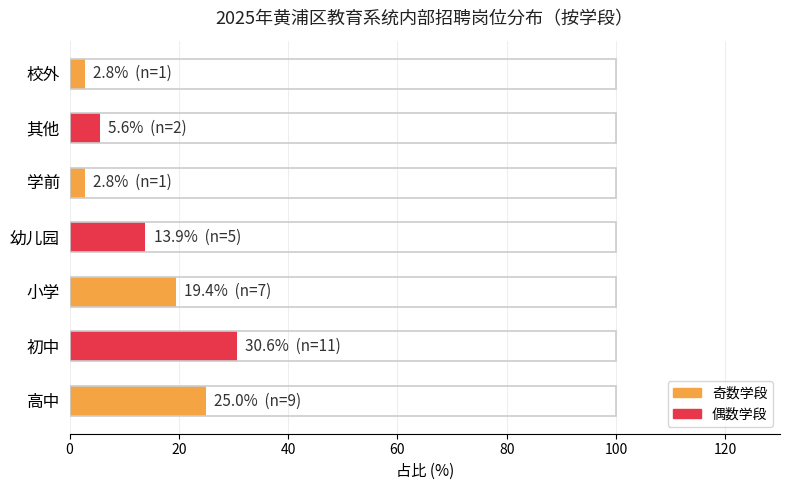

What is the change in value from 幼儿园 to 学前?

-11.1